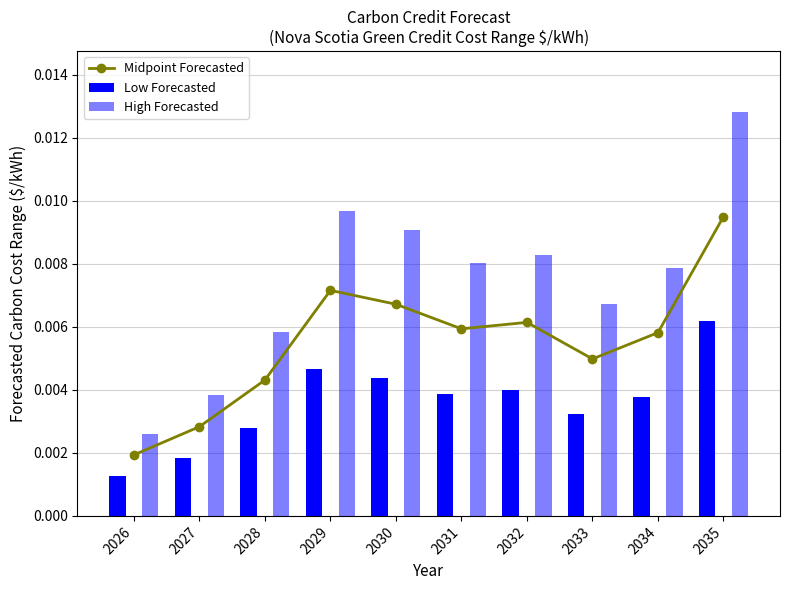

Reading right to left, what are all the values shown in this chart?

Midpoint Forecasted: 2035=0.0	2034=0.0	2033=0.0	2032=0.0	2031=0.0	2030=0.0	2029=0.0	2028=0.0	2027=0.0	2026=0.0
Low Forecasted: 2035=0.0	2034=0.0	2033=0.0	2032=0.0	2031=0.0	2030=0.0	2029=0.0	2028=0.0	2027=0.0	2026=0.0
High Forecasted: 2035=0.0	2034=0.0	2033=0.0	2032=0.0	2031=0.0	2030=0.0	2029=0.0	2028=0.0	2027=0.0	2026=0.0